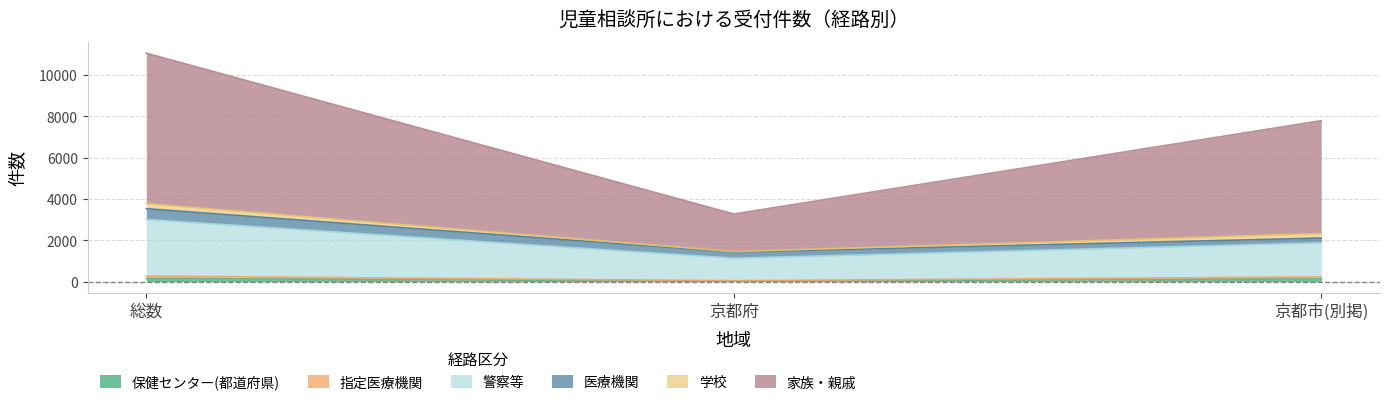

At which category is the sum across all series the highest?

総数